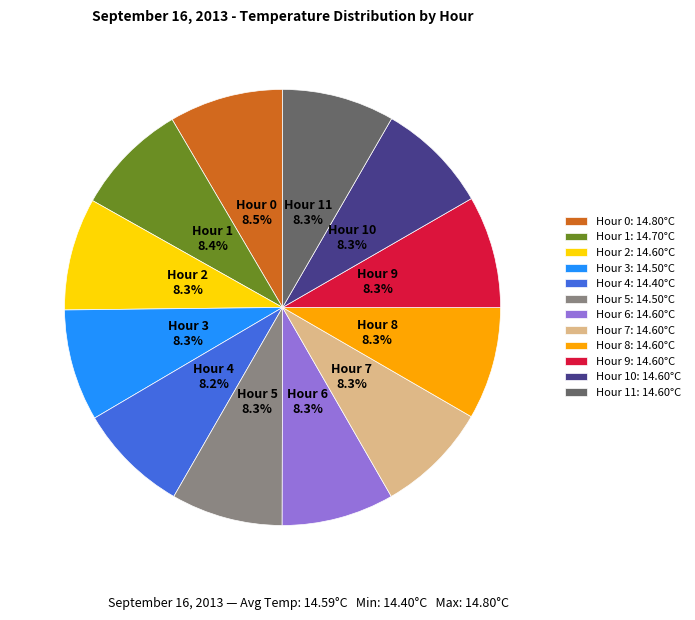

How many segments does this pie chart have?

12